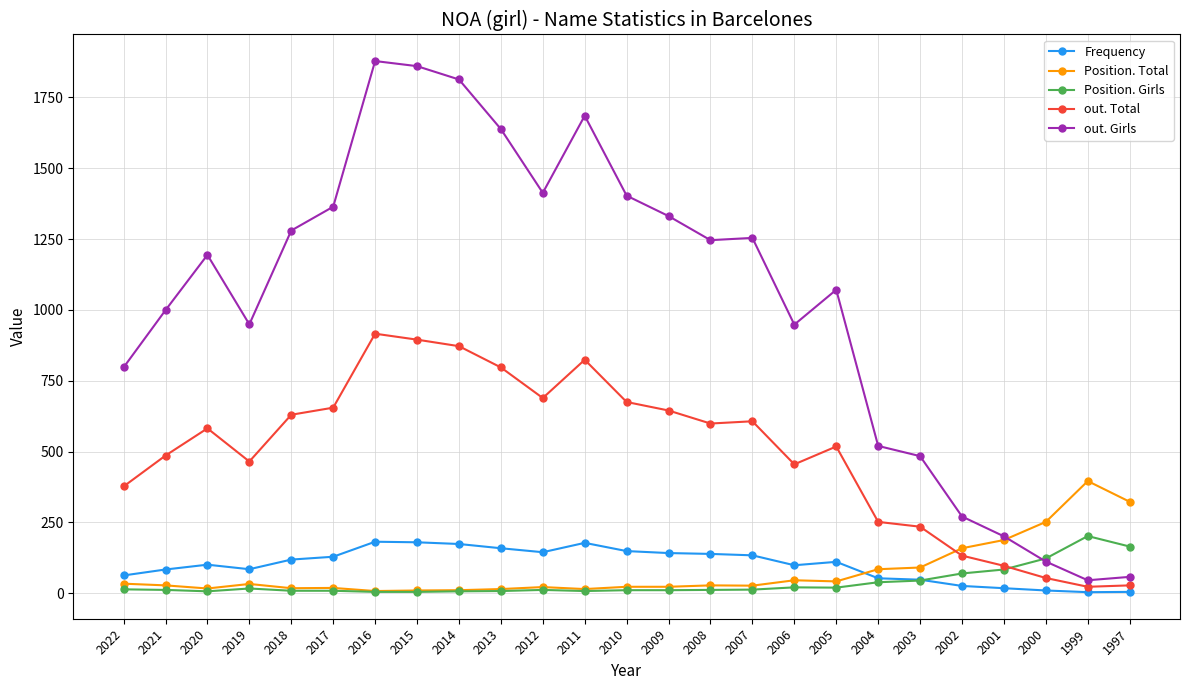

What is the maximum value for Position. Total?

396